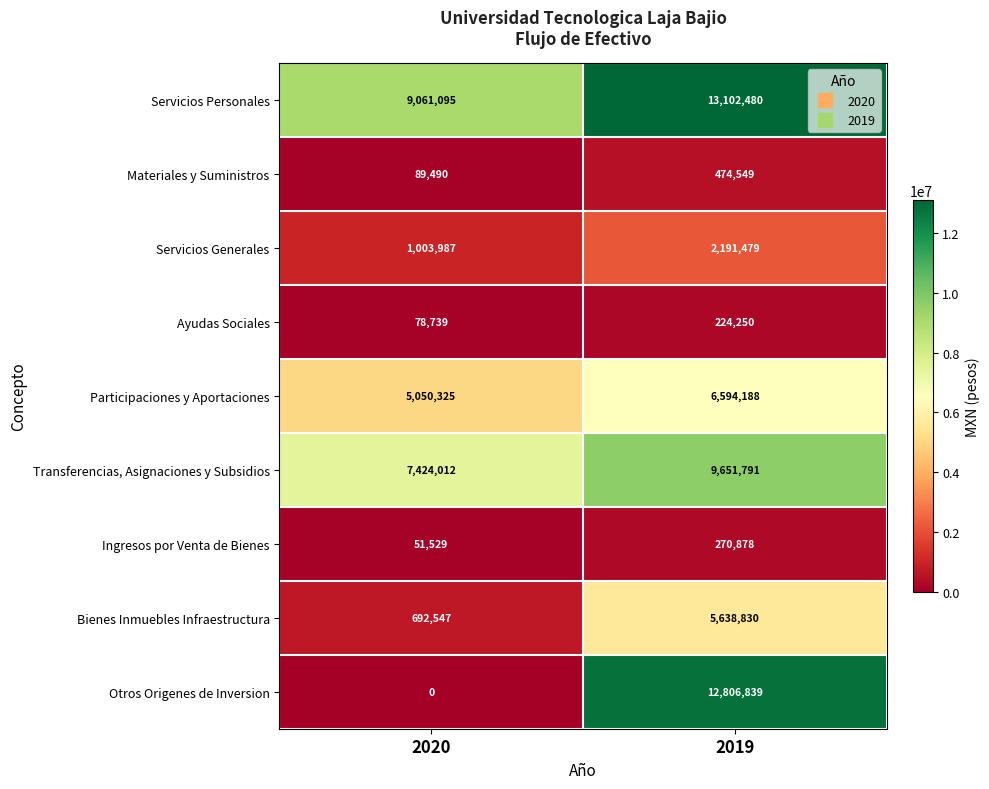

Count the number of categories in the chart.

2